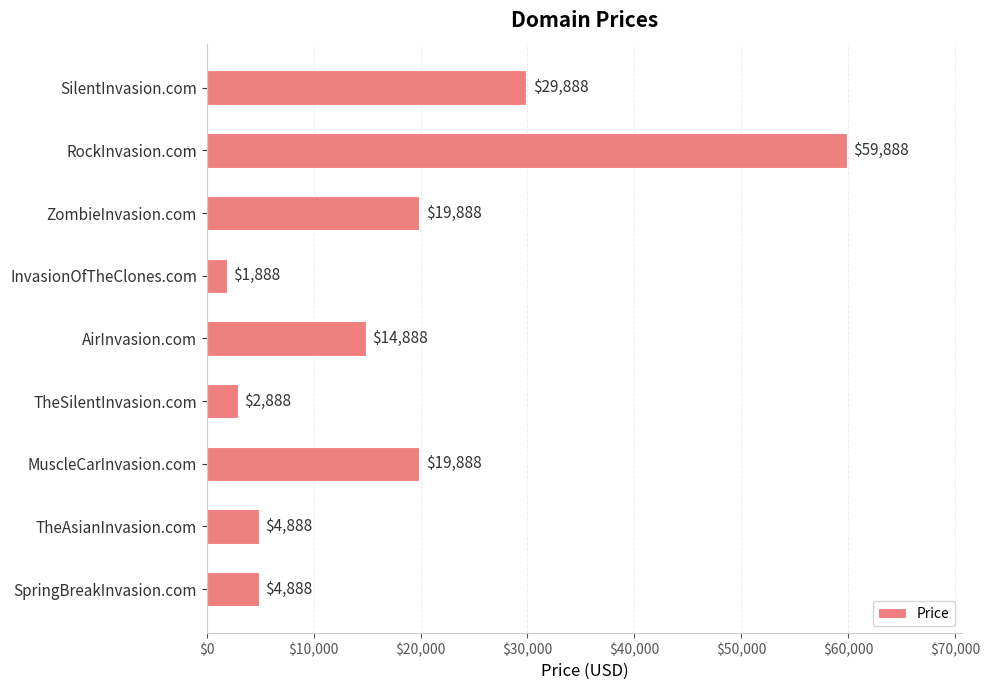

The value at SilentInvasion.com is 29888. True or false?

True